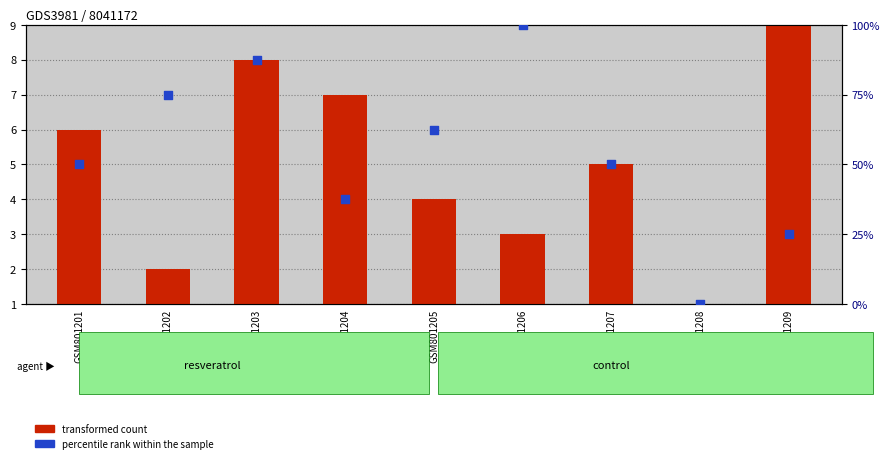

Which series has the largest total across all categories?

percentile rank within the sample